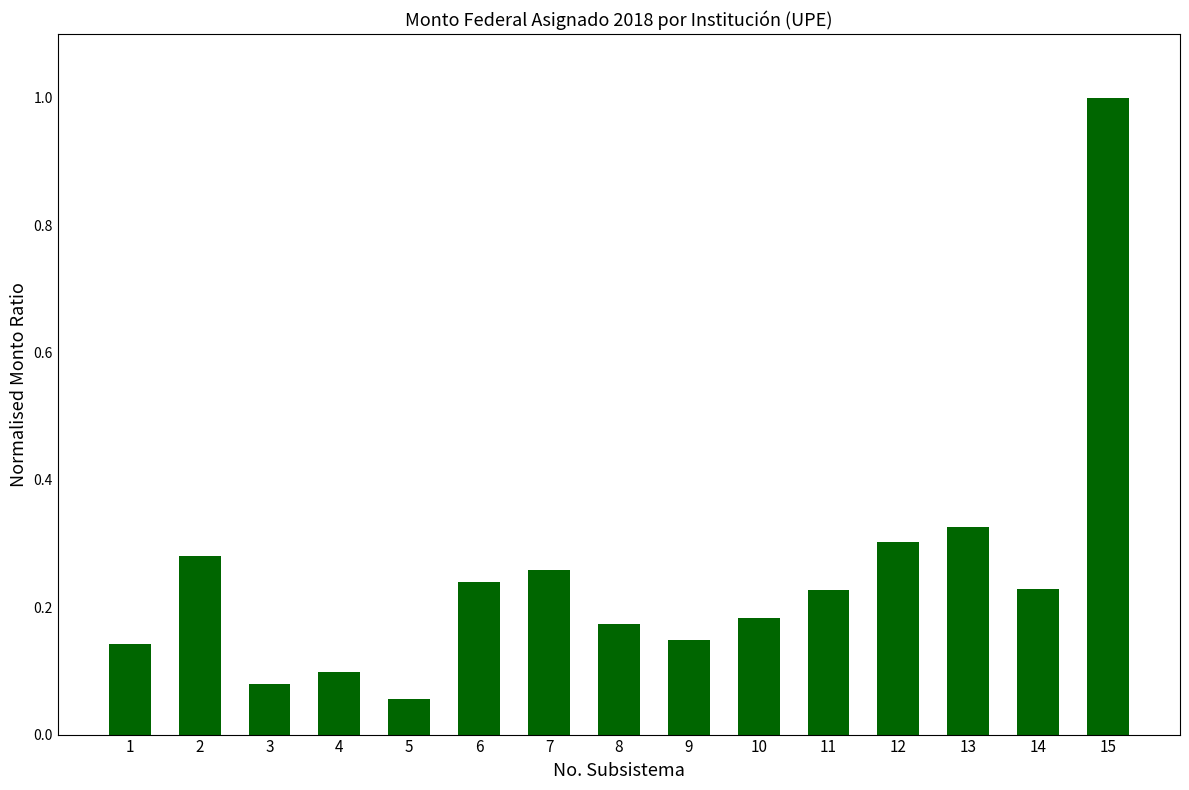

Which label corresponds to the smallest value in the chart?

5